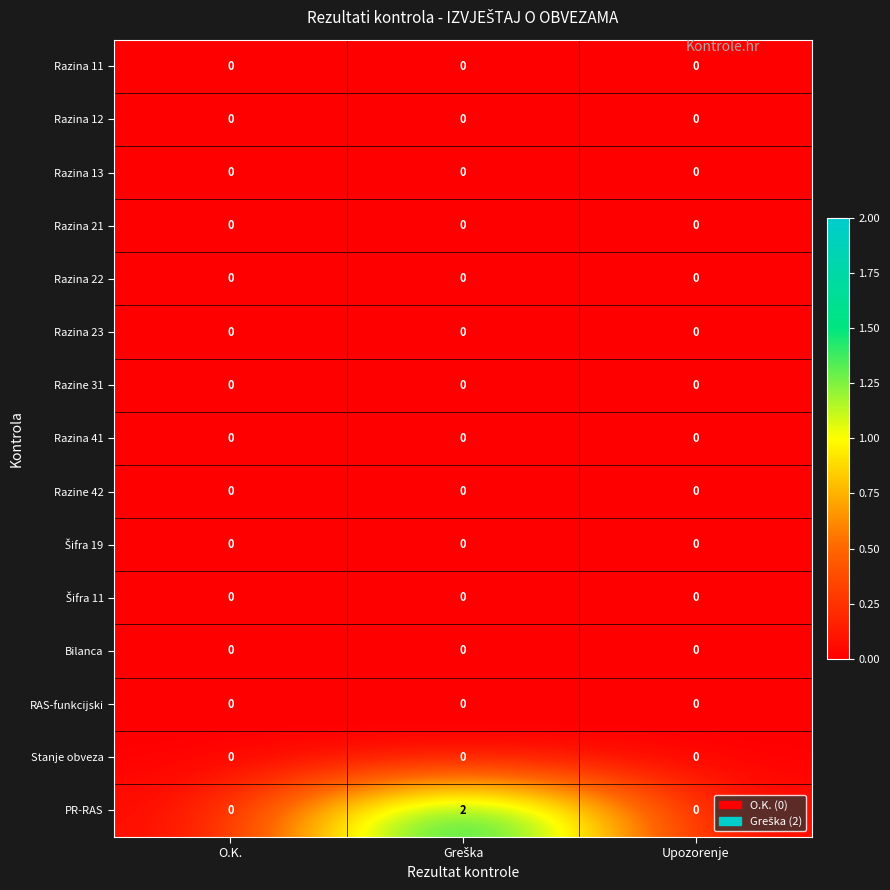

Which series has the largest total across all categories?

PR-RAS